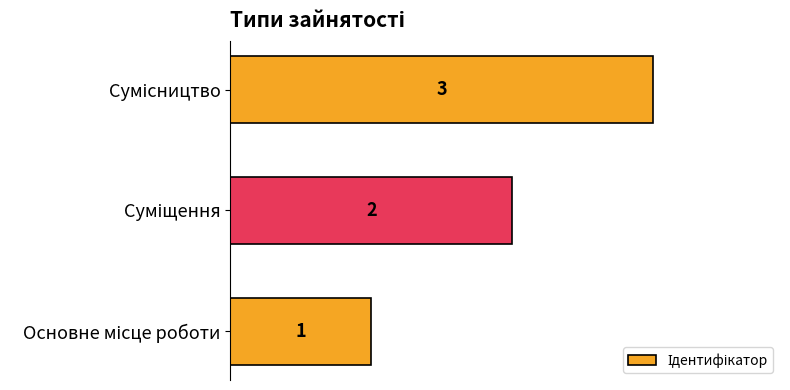

What is the average value?

2